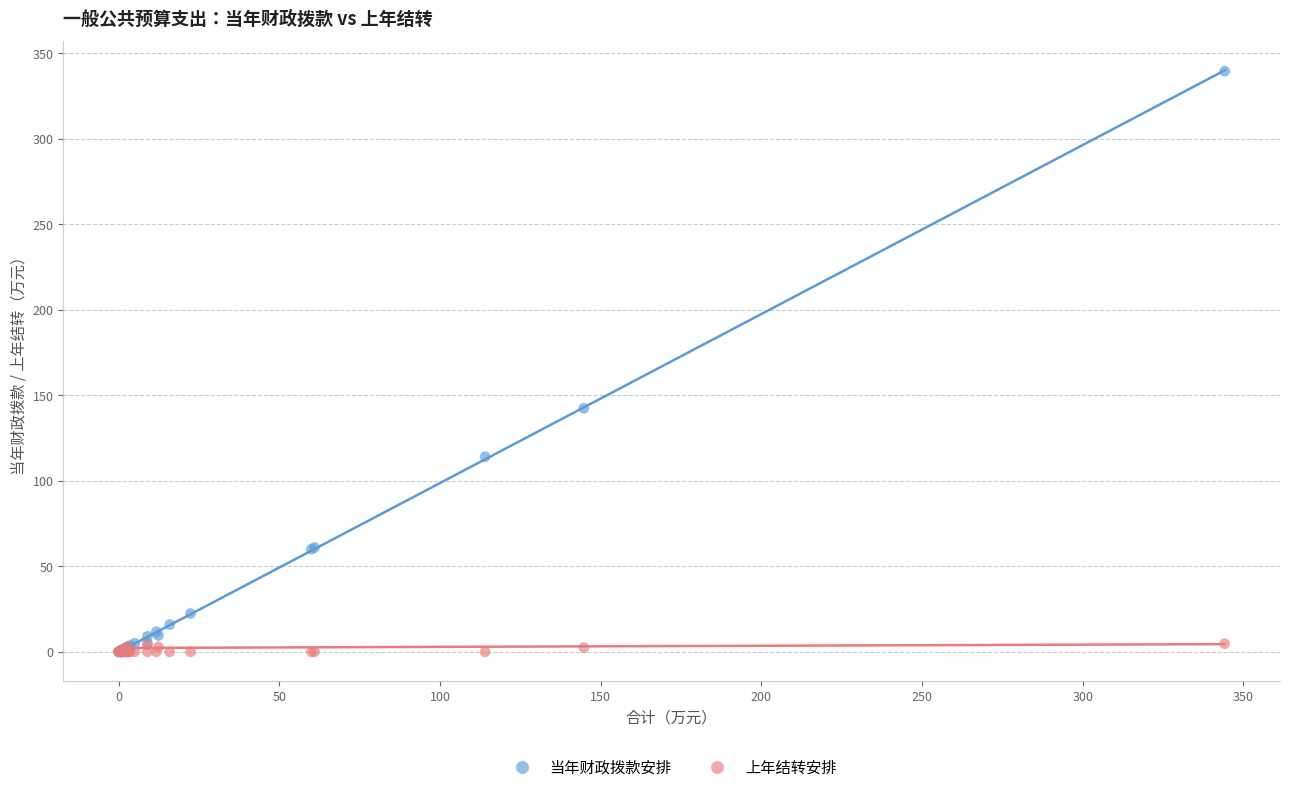

What are all the series names shown in the legend?

当年财政拨款安排, 上年结转安排